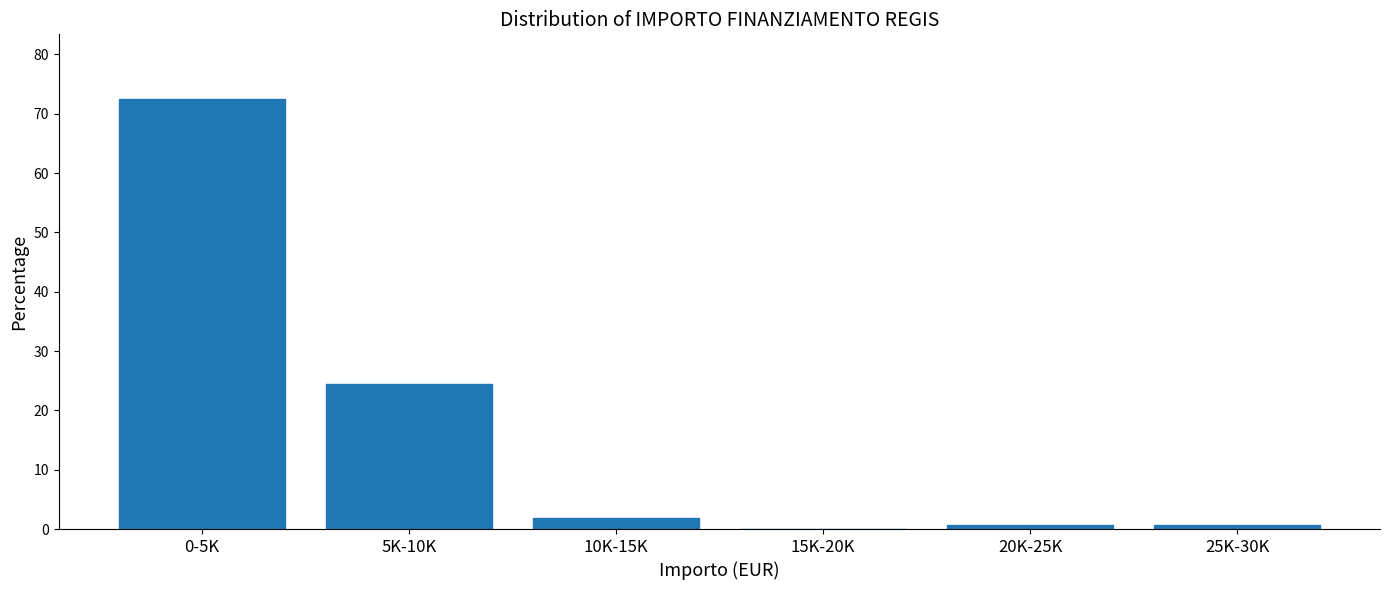

Reading left to right, extract all data points from this chart.

0-5K=72.5	5K-10K=24.4	10K-15K=1.9	15K-20K=0.0	20K-25K=0.6	25K-30K=0.6